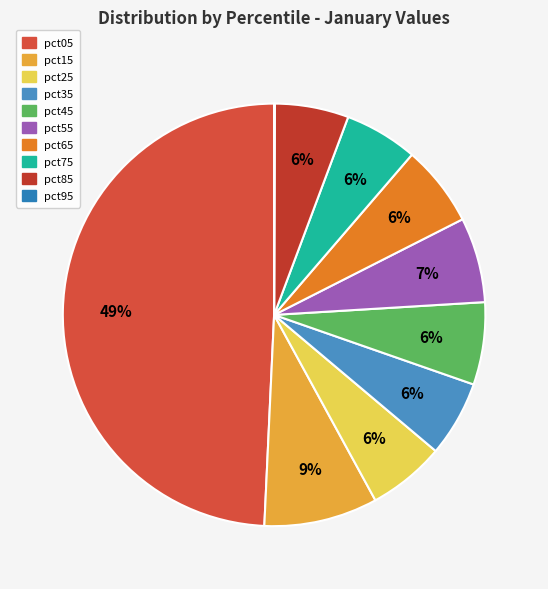

Does pct15 account for over 50% of the chart?

No